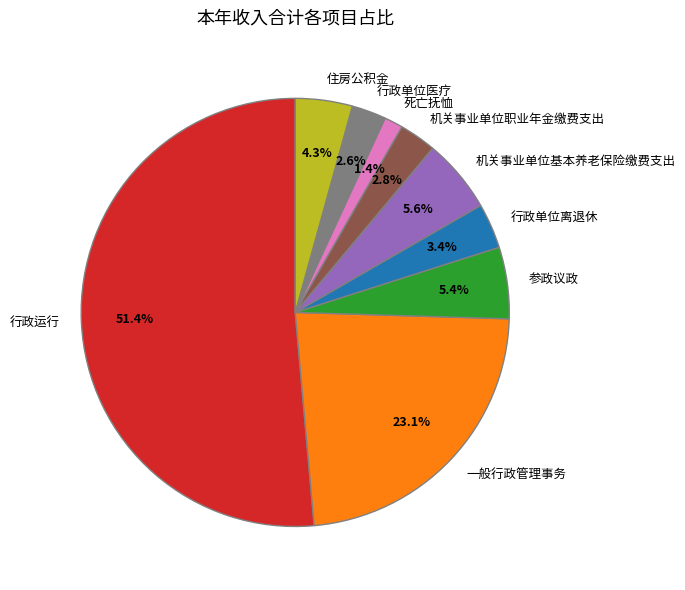

To the nearest percent, what is the combined percentage of 机关事业单位基本养老保险缴费支出 and 行政单位医疗?

8%